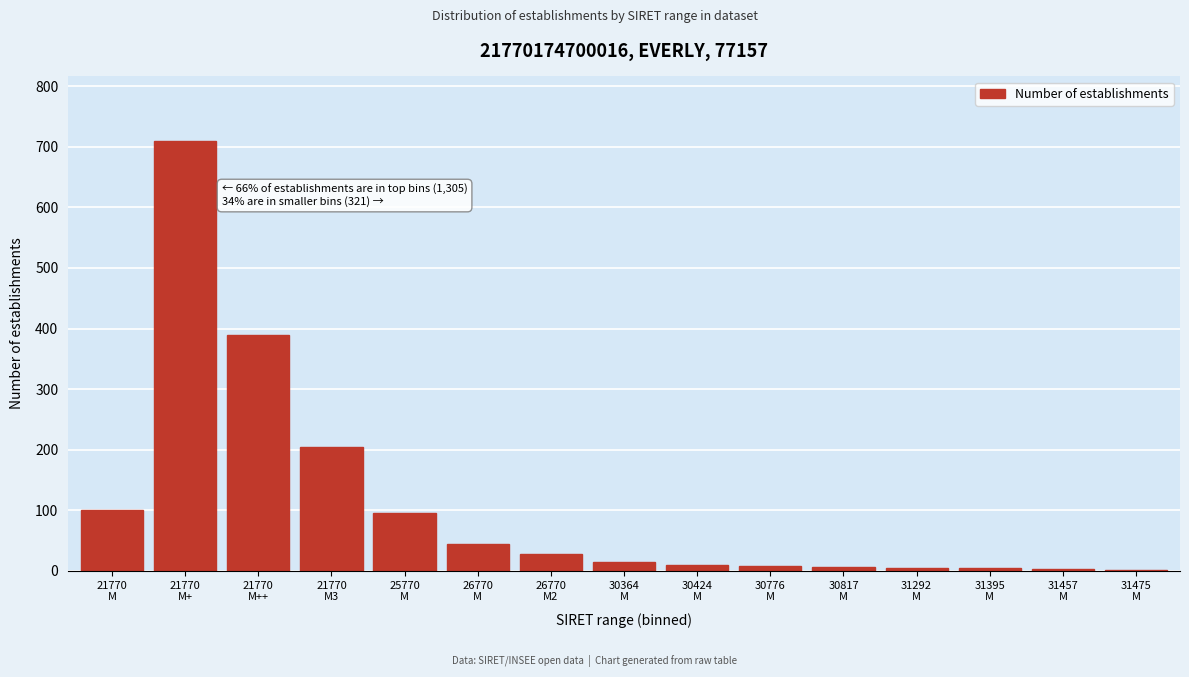

What is the maximum value shown in the chart?

710